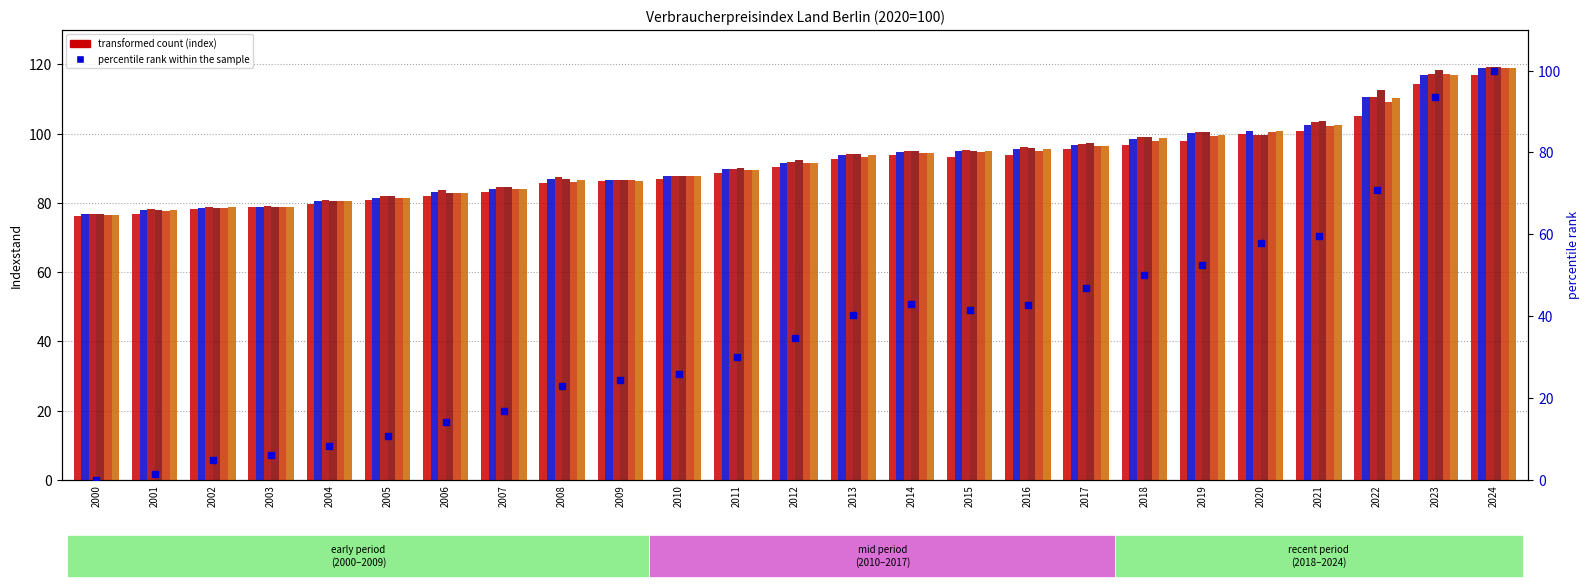

At which category is the sum across all series the highest?

2024